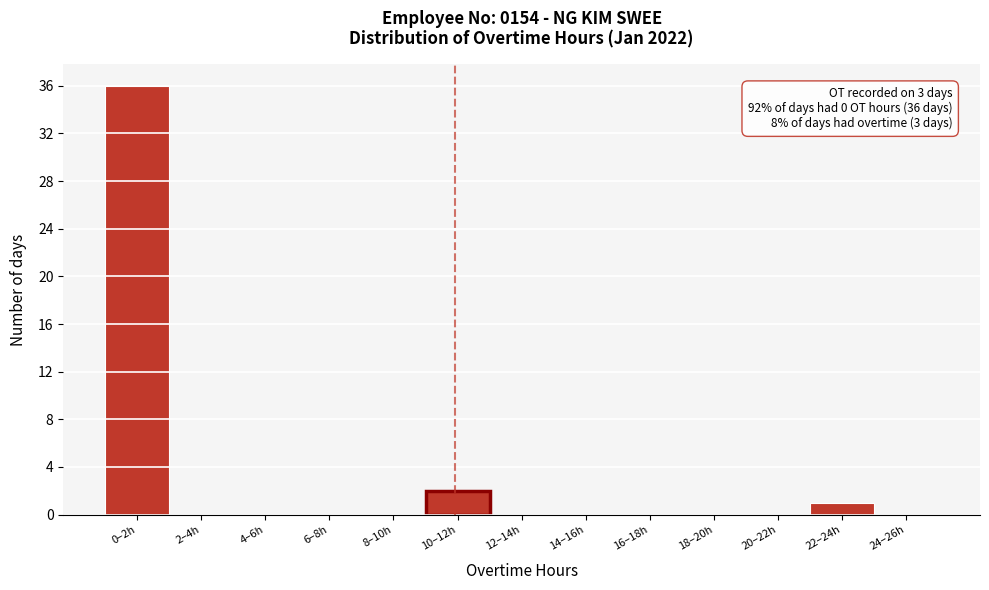

Reading right to left, transcribe all the data shown in this chart.

24–26h=0	22–24h=1	20–22h=0	18–20h=0	16–18h=0	14–16h=0	12–14h=0	10–12h=2	8–10h=0	6–8h=0	4–6h=0	2–4h=0	0–2h=36